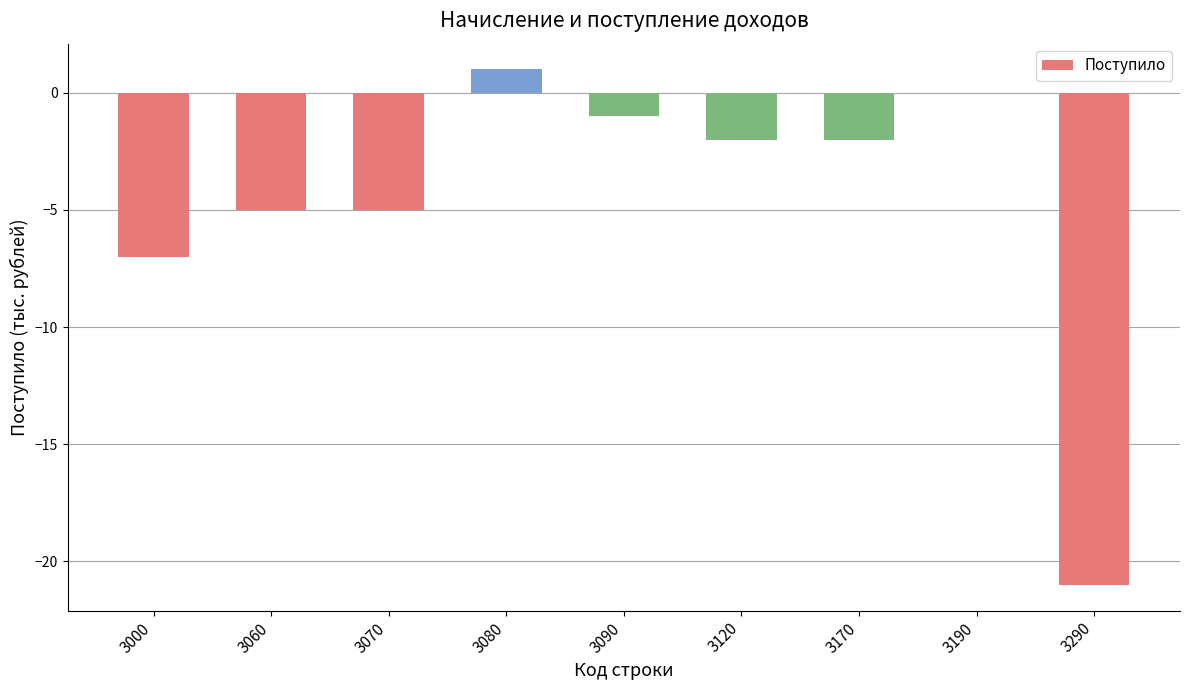

Reading left to right, list all the values displayed in this chart.

-7	-5	-5	1	-1	-2	-2	0	-21